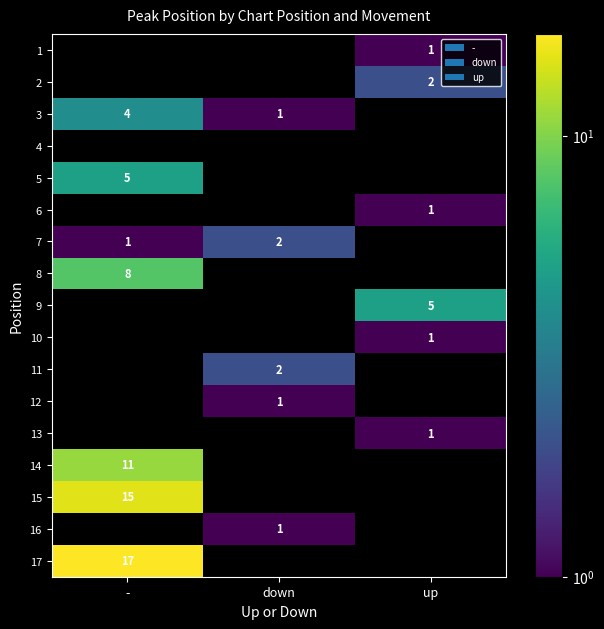

True or false: 7 has a value of 0 at down.

False